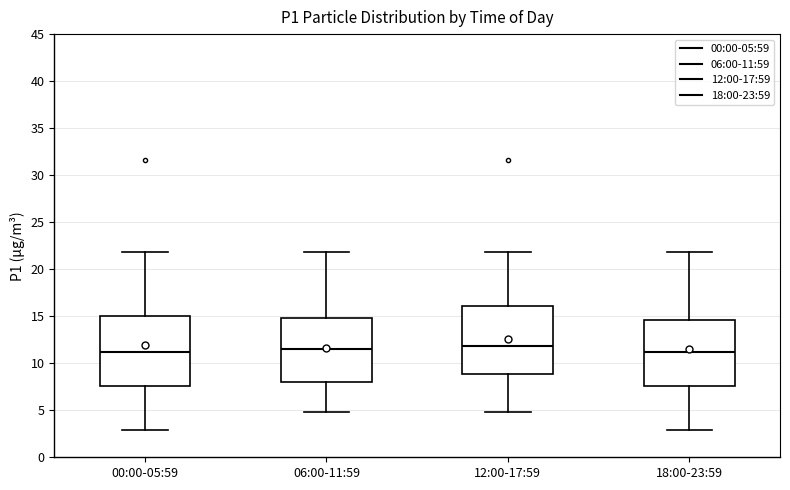

Reading left to right, read every box against the y-axis: the position of its median line, the range the box covers, and the ends of its whiskers. The values are not printed on the chart, so give them approximately, as read against the axis.

00:00-05:59: median 11.0, box 7.5 to 15.0, whiskers 3.0 to 22.0
06:00-11:59: median 11.5, box 8.0 to 15.0, whiskers 5.0 to 22.0
12:00-17:59: median 12.0, box 9.0 to 16.0, whiskers 5.0 to 22.0
18:00-23:59: median 11.0, box 7.5 to 14.5, whiskers 3.0 to 22.0